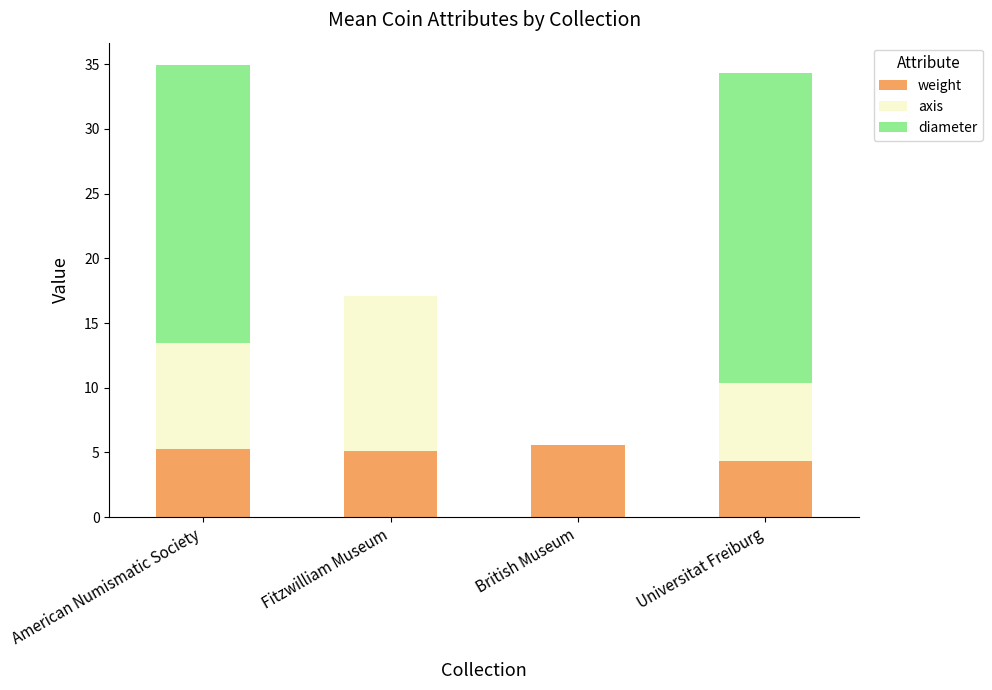

What is the total value across all series at Universitat Freiburg?

34.3